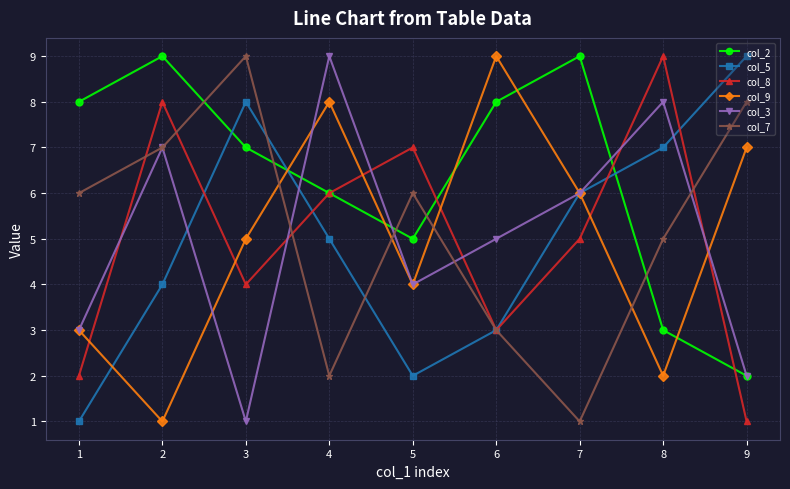

After their last crossing, which series has the higher values: col_7 or col_8?

col_7